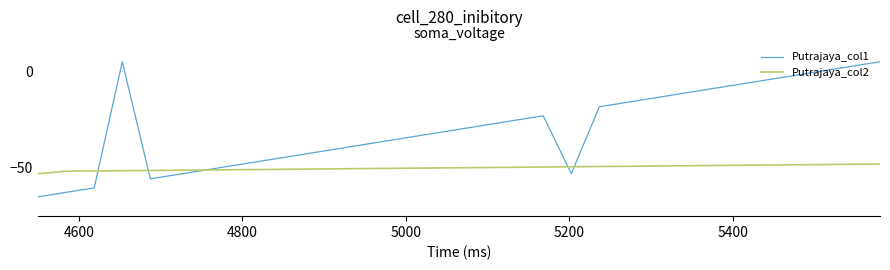

How many lines are shown in the chart?

2